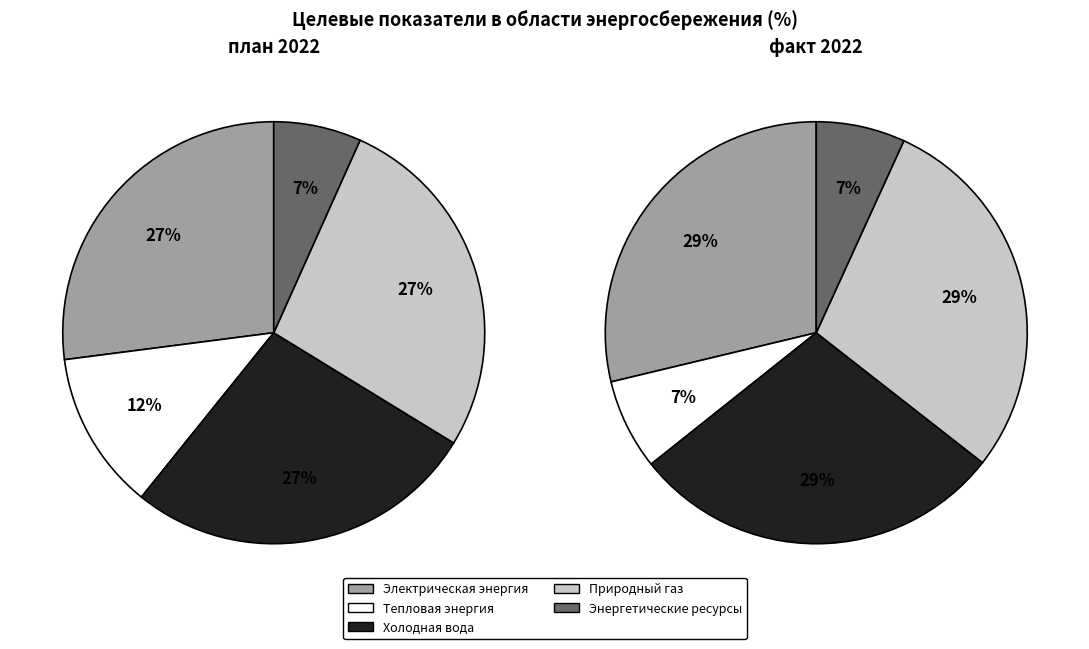

What percentage is the Доля объема электрической энергии (план) slice, to the nearest percent?

27%